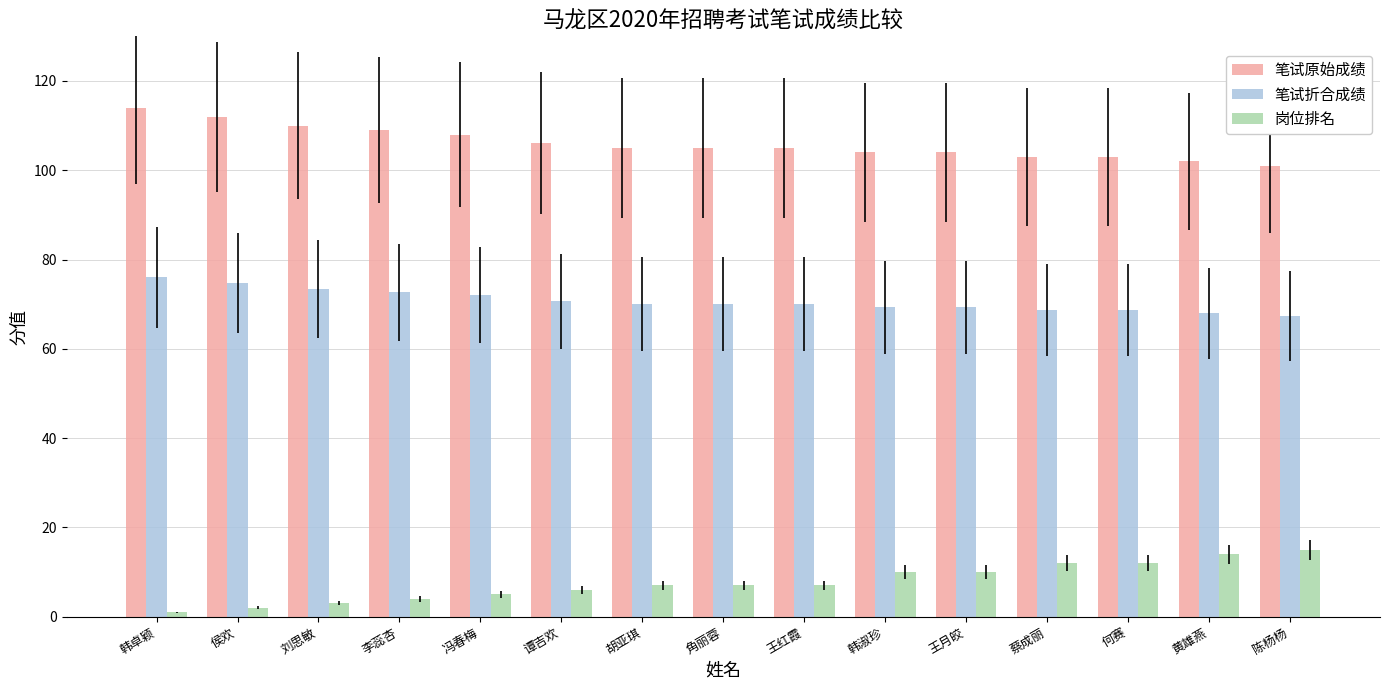

What is the approximate value of 笔试原始成绩 at 黄雄燕?

102.0